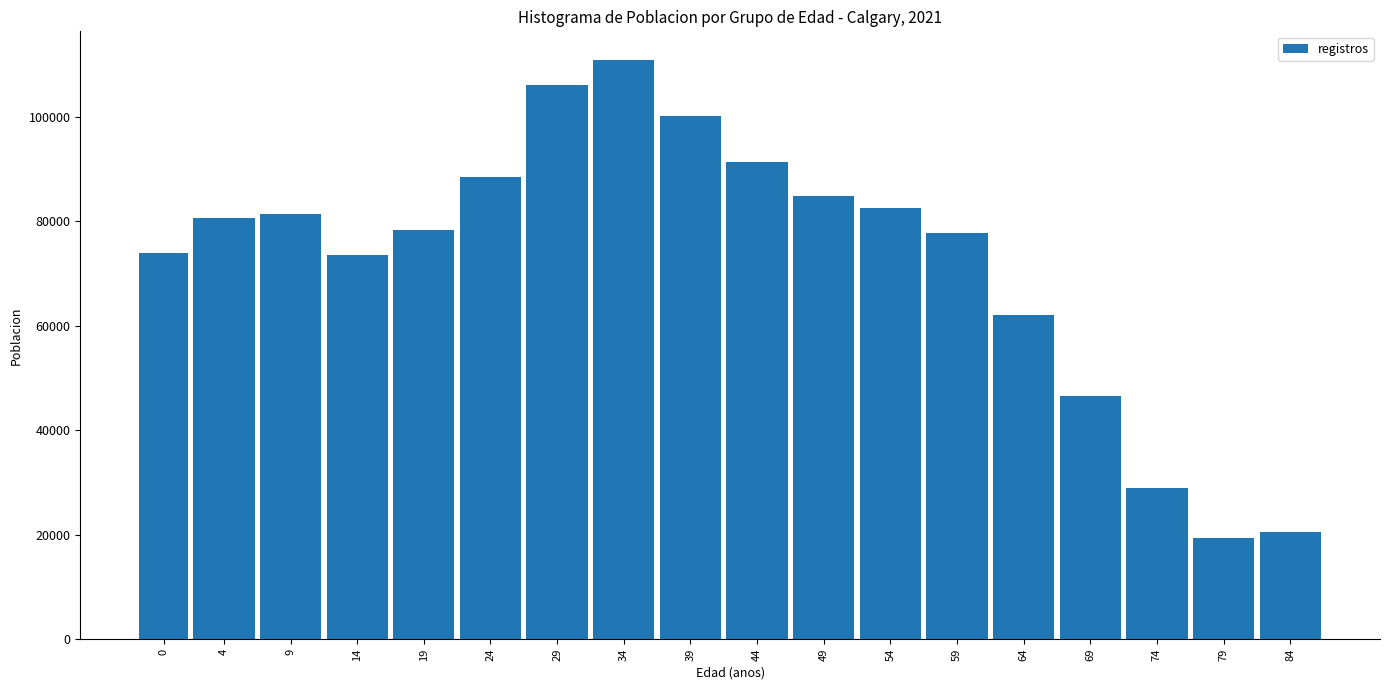

What is the maximum value shown in the chart?

110765